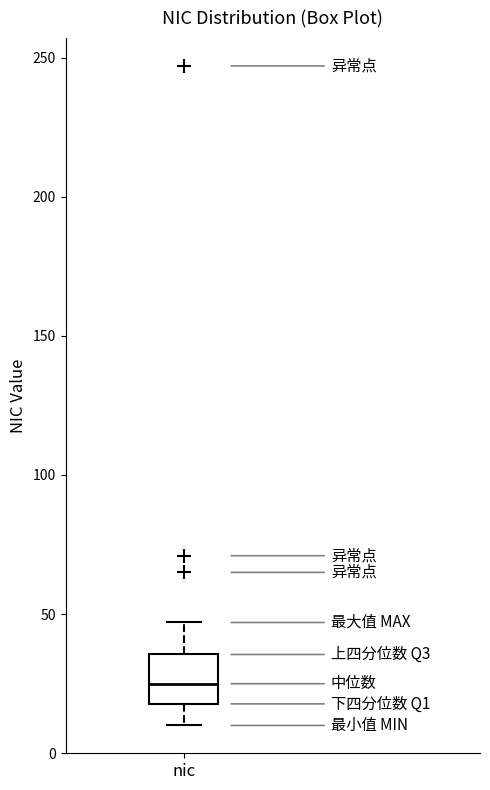

Where does the upper whisker of the box for nic end on the y-axis? The values are not printed on the chart, so give them approximately, as read against the axis.

45